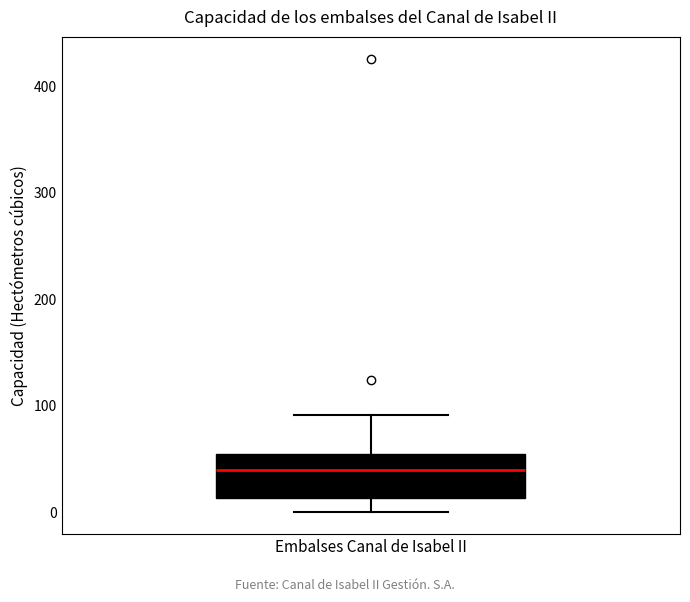

Where does the lower whisker of the box for Embalses Canal de Isabel II end on the y-axis? The values are not printed on the chart, so give them approximately, as read against the axis.

0